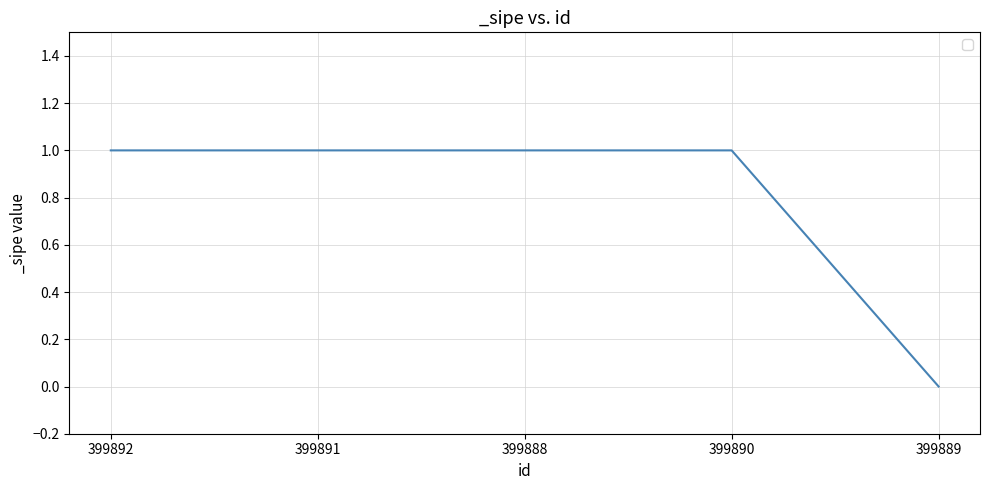

What is the ratio of the value at 399888 to the value at 399892?

1.0